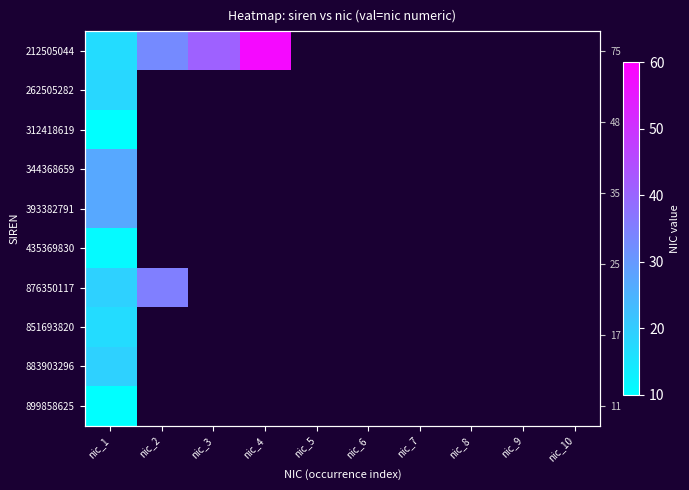

At which category does the chart reach its minimum across all series?

nic_1